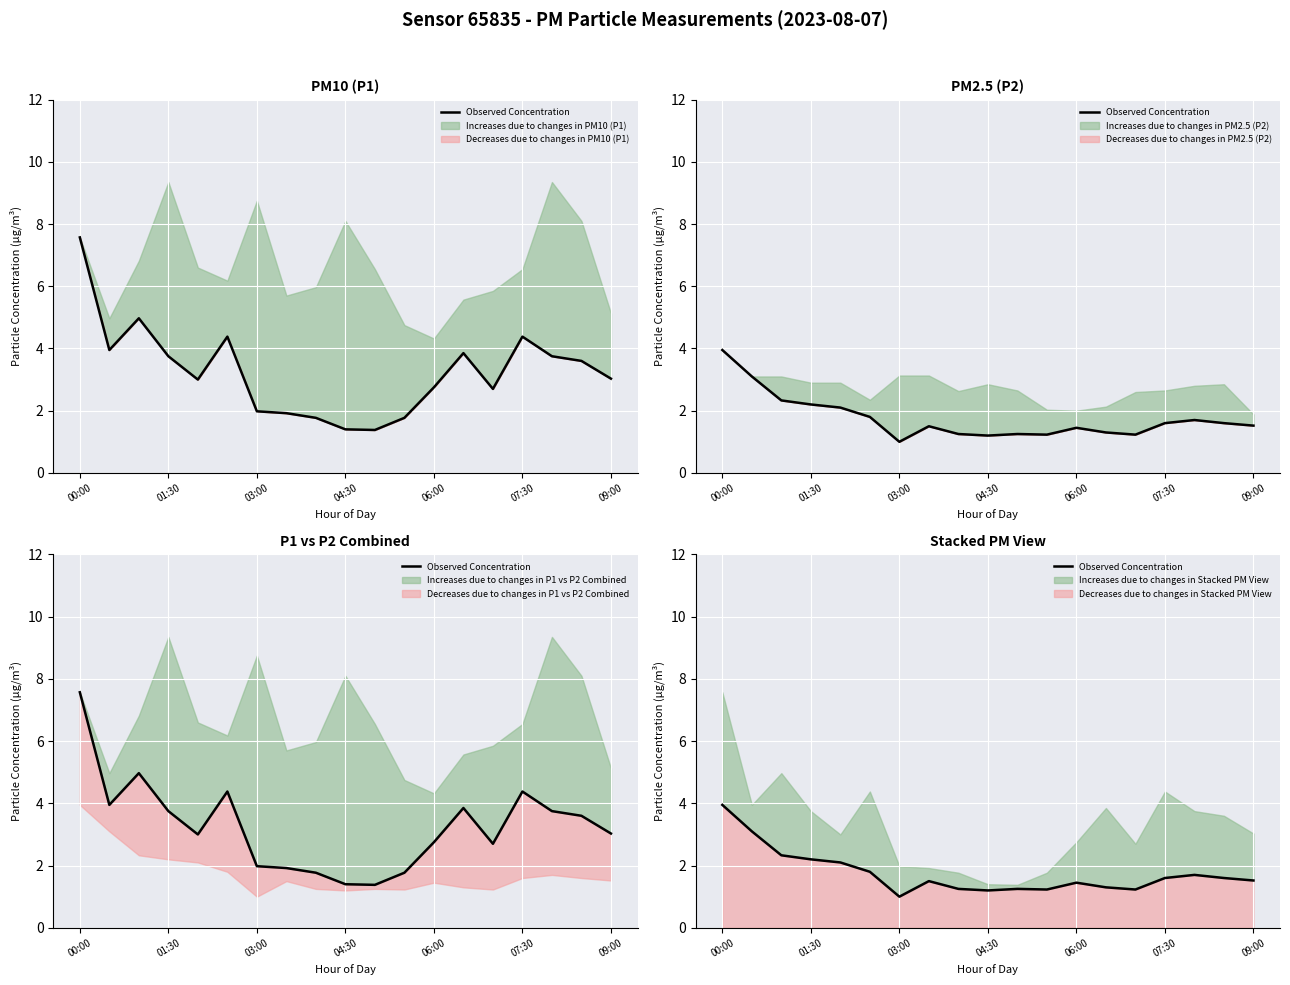

What is the sum of the values at 14 and 11?

2.5